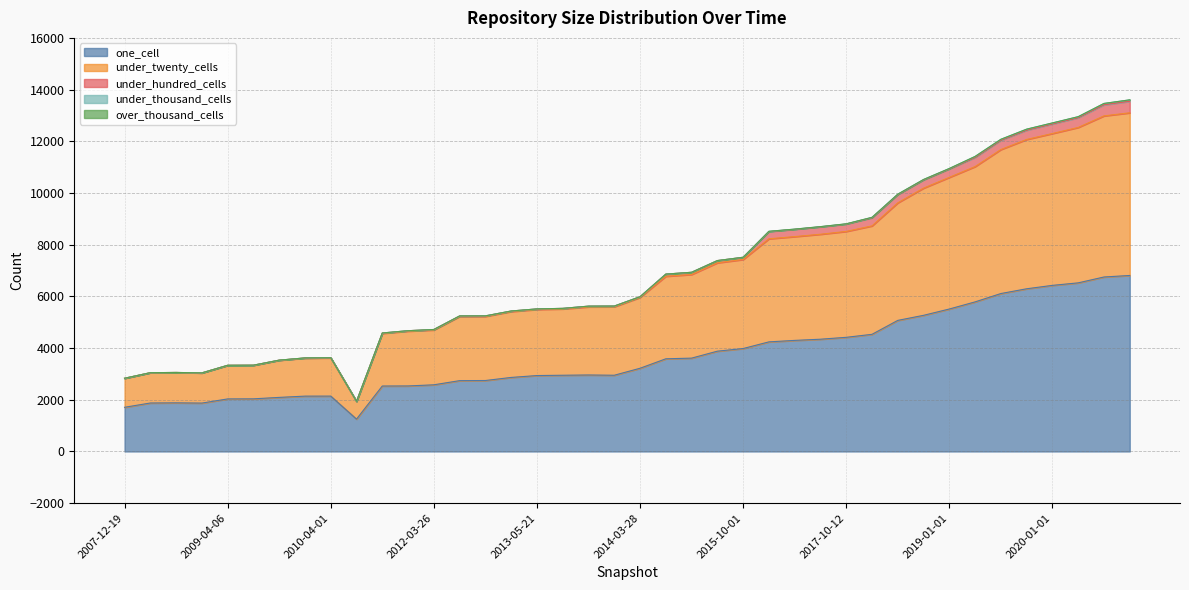

What is the sum of the under_twenty_cells values at 2020-10-01 and 2016-12-27?

10281